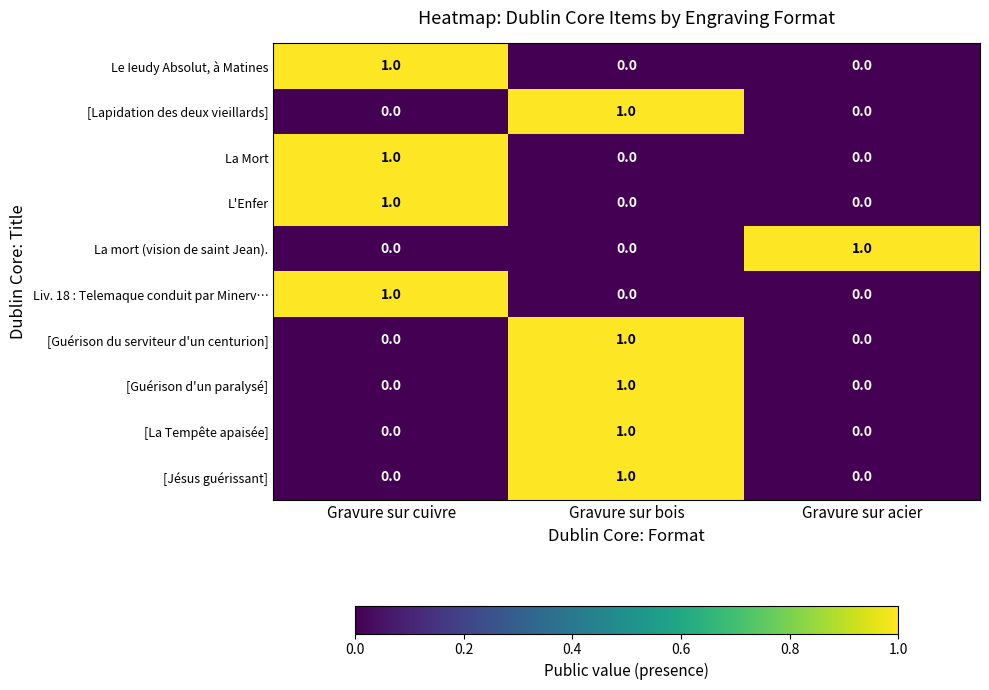

Is the value of Liv. 18 : Telemaque conduit par Minerv… at Gravure sur cuivre greater than the value of Le Ieudy Absolut, à Matines at Gravure sur bois?

Yes